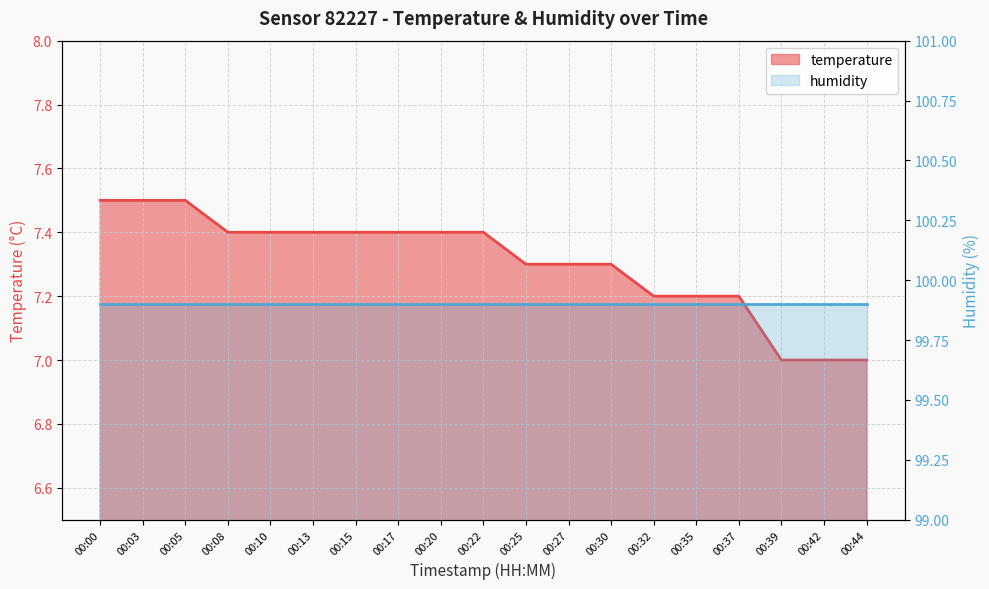

Which category has the lowest value across all series?

00:39